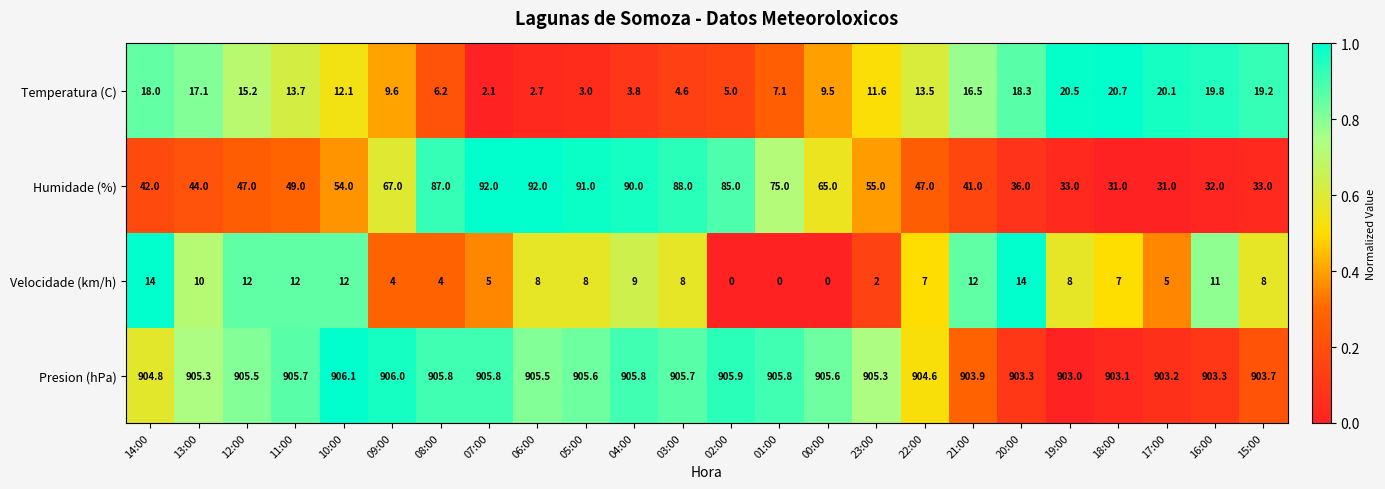

Count the number of categories in the chart.

24